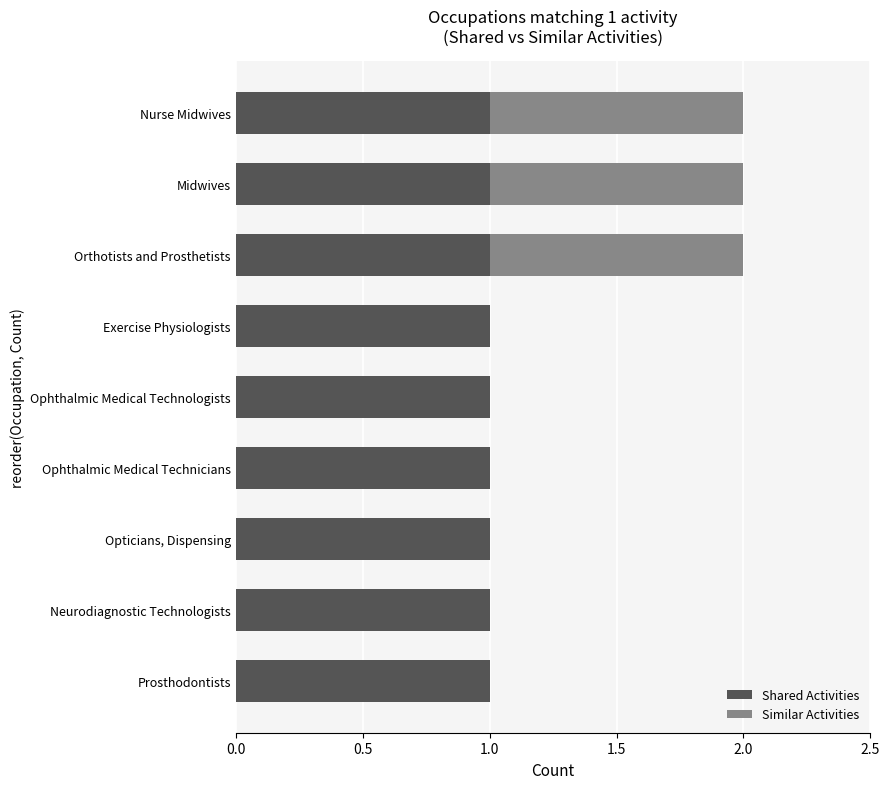

How many distinct data groups are displayed?

2